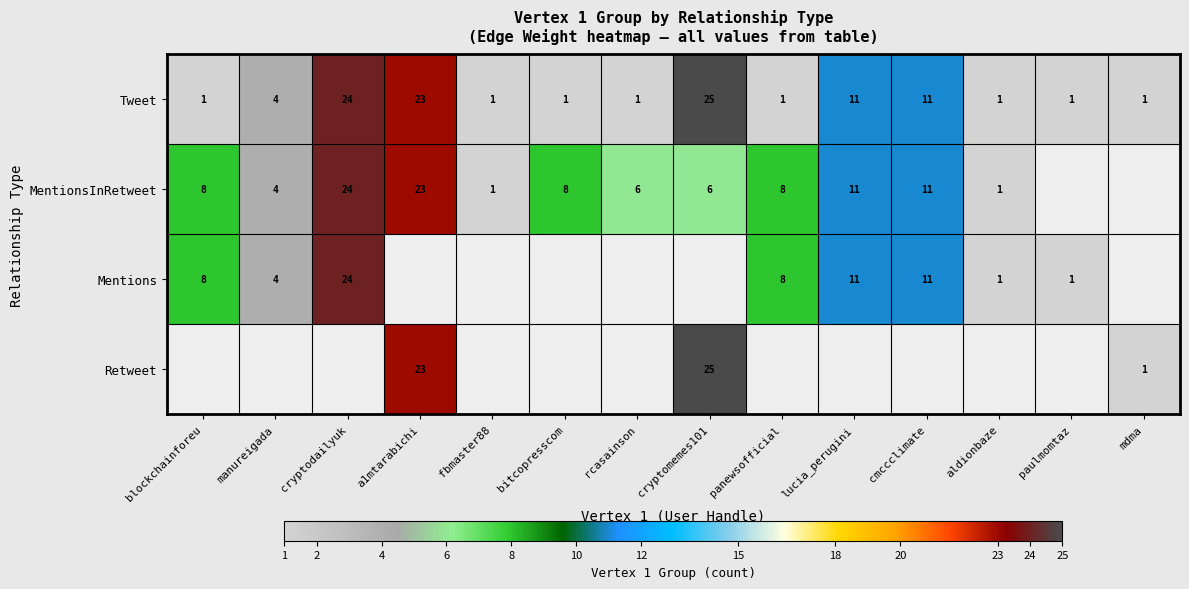

Which category has the highest value in the Tweet series?

cryptomemes101